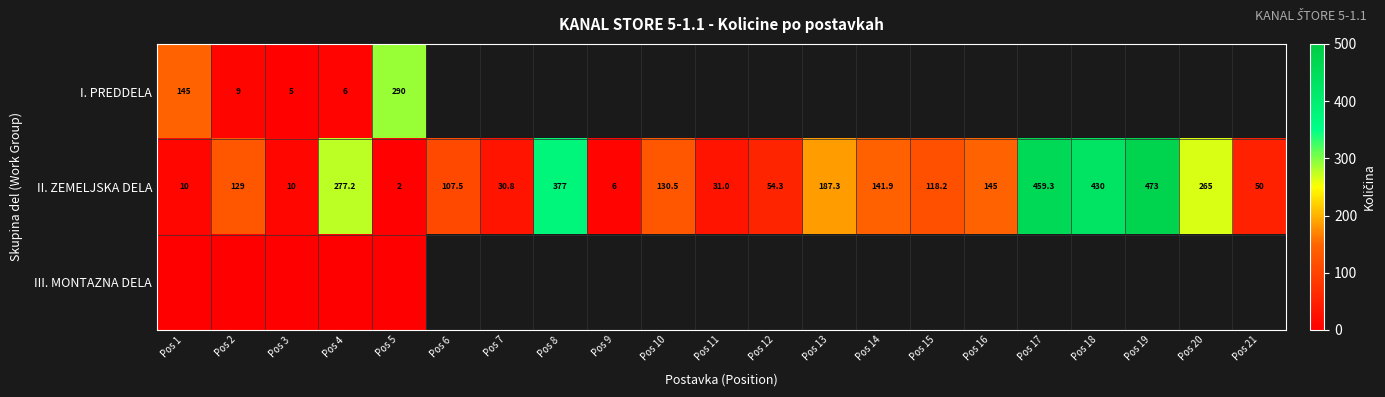

What is the sum of all II. ZEMELJSKA DELA values?

3435.0